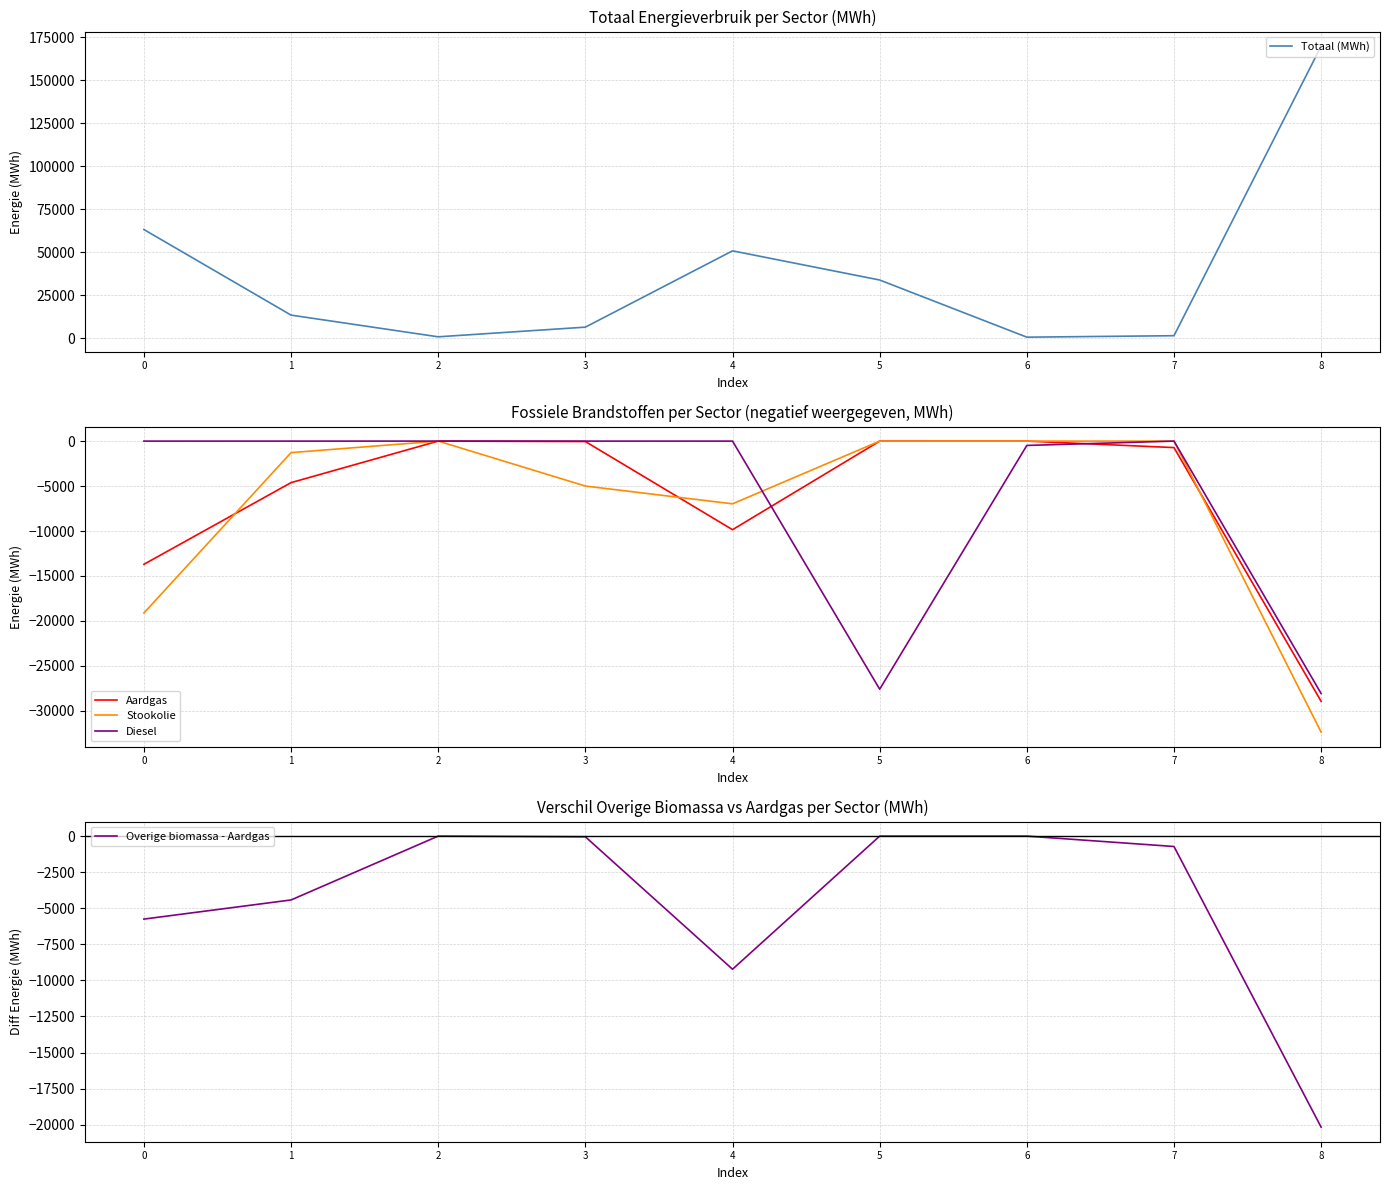

The Totaal (MWh) series shows 169757.6 at 8. True or false?

True